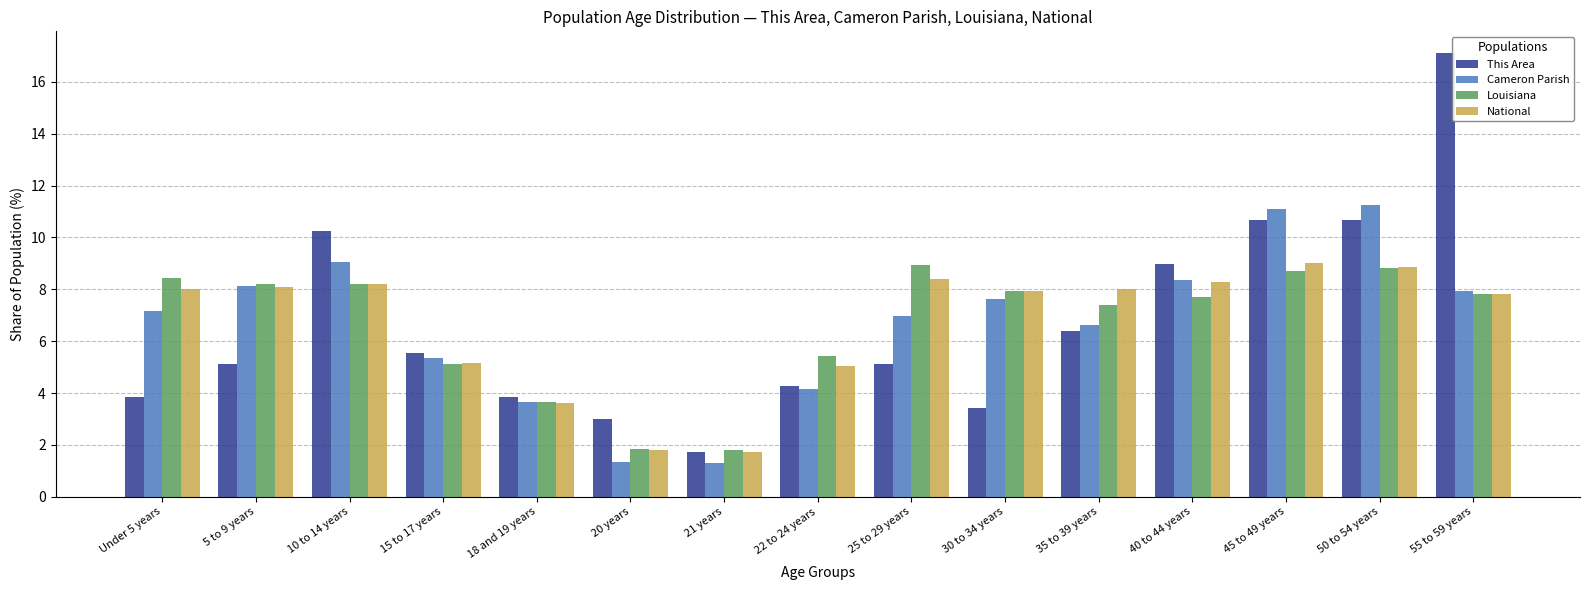

How many groups of bars are there?

15